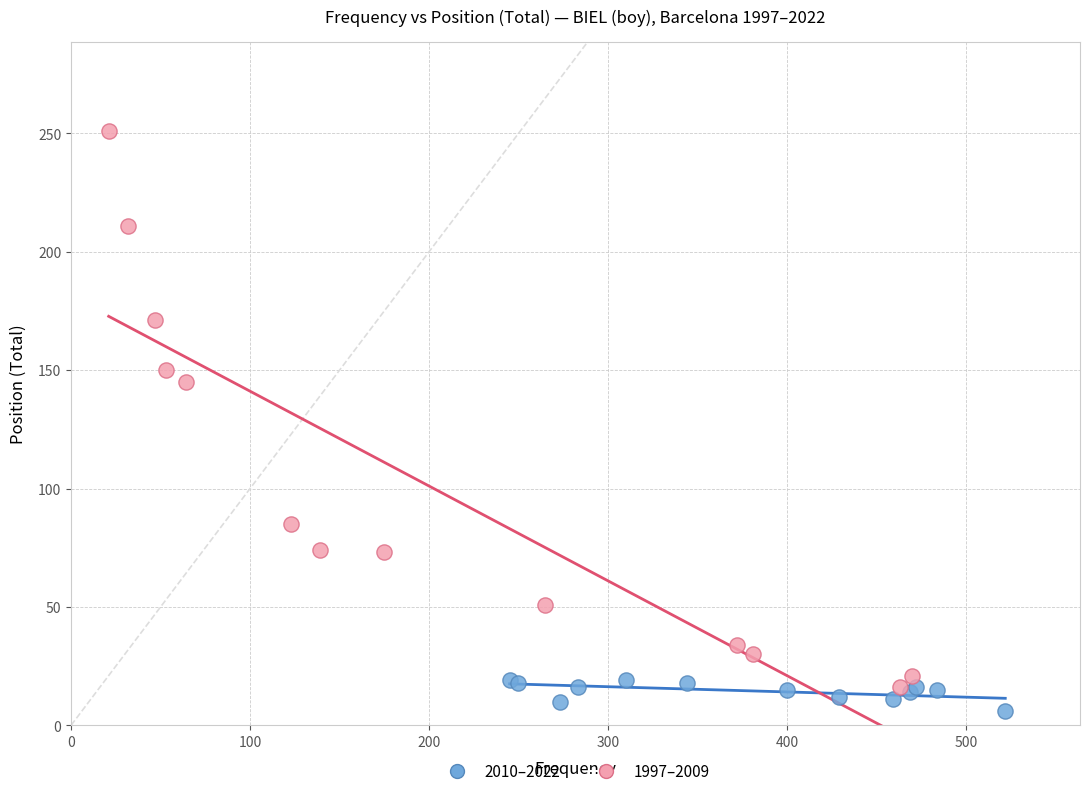

Which series reaches the maximum Y coordinate?

1997–2009